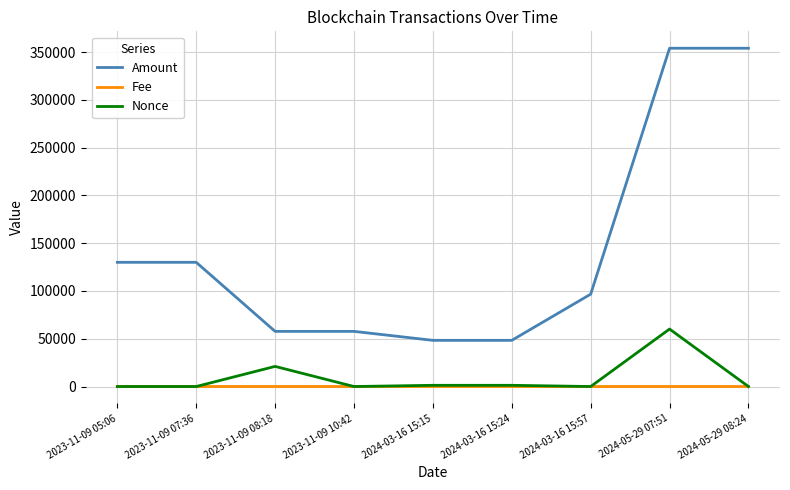

At how many categories does at least one series exceed 237646?

2